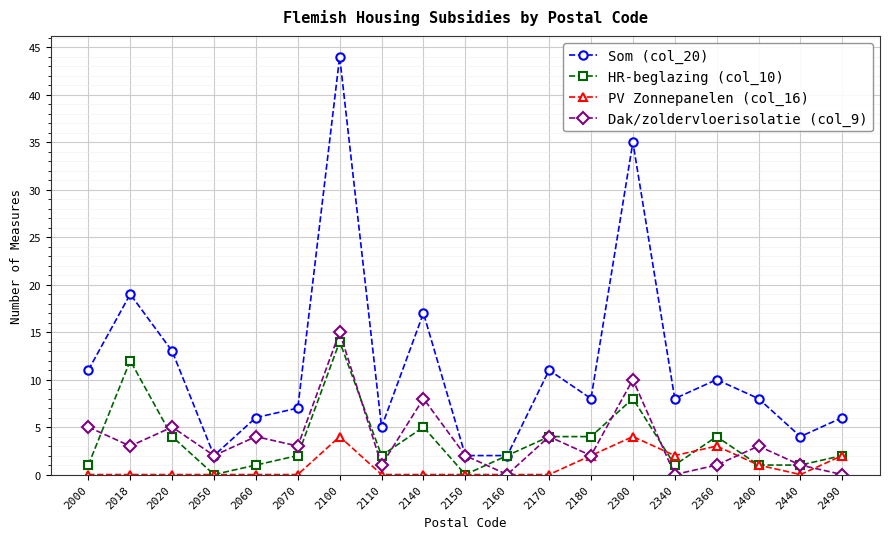

List the series in order of their peak value, lowest first.

PV Zonnepanelen (col_16), HR-beglazing (col_10), Dak/zoldervloerisolatie (col_9), Som (col_20)